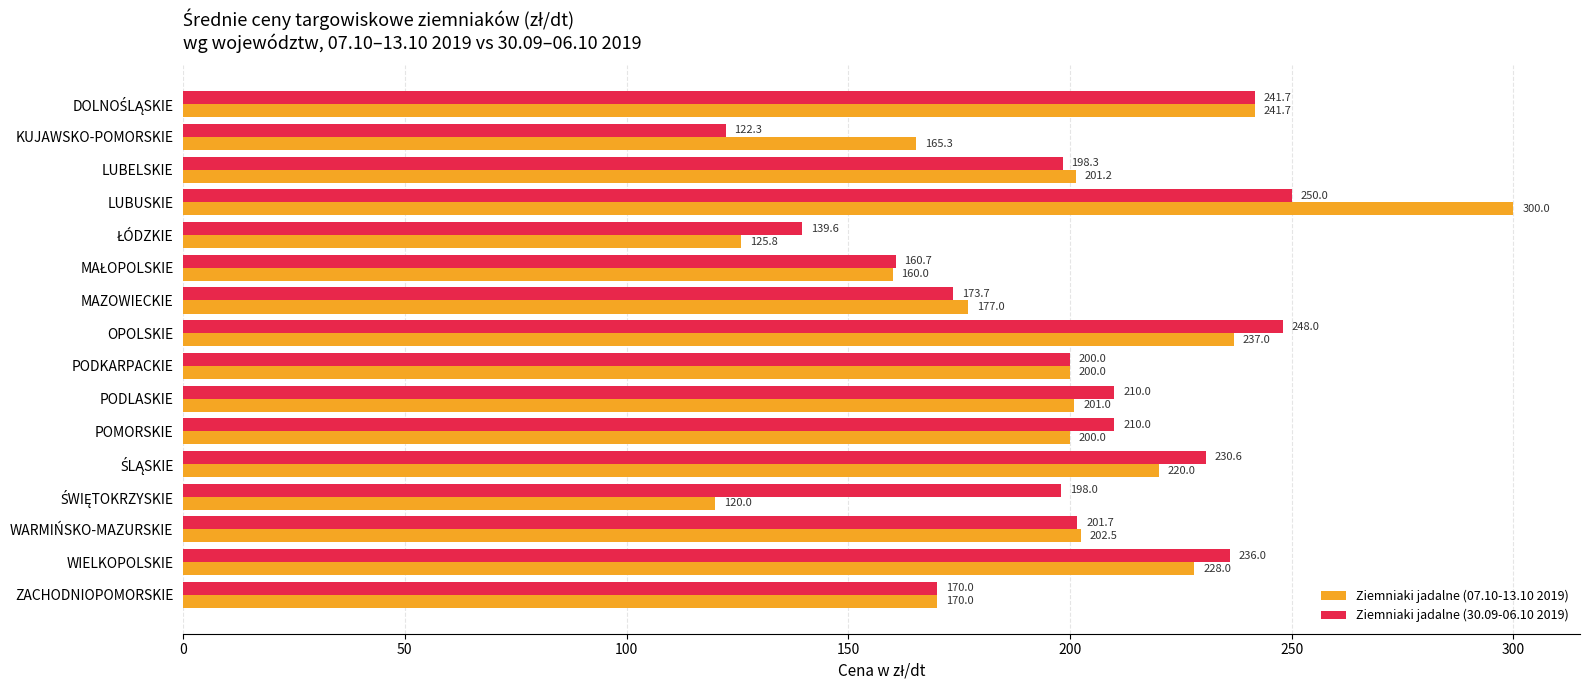

Rank the series by their average value, from lowest to highest.

Ziemniaki jadalne (07.10-13.10 2019), Ziemniaki jadalne (30.09-06.10 2019)